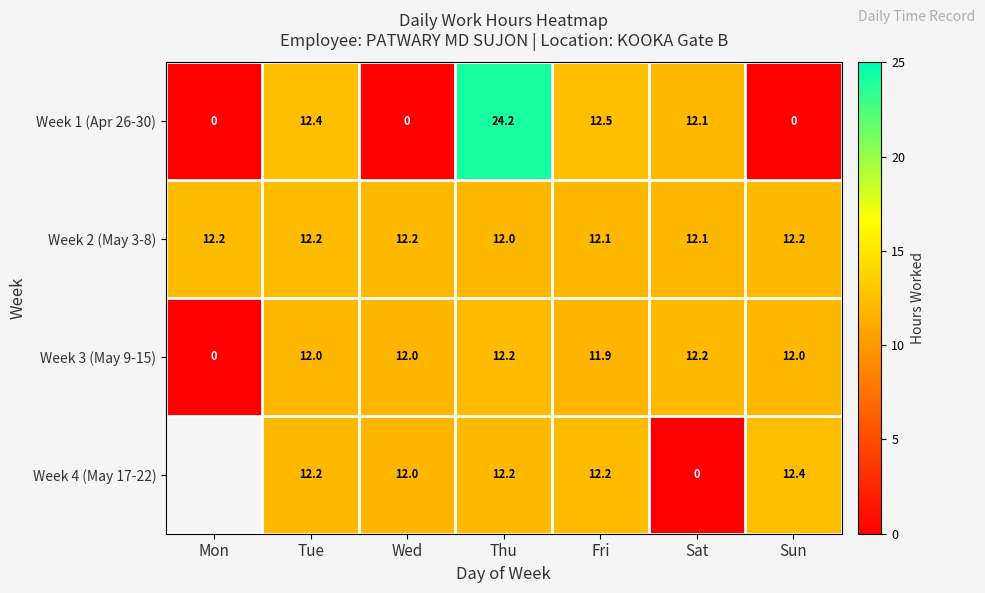

At which category is the sum across all series the highest?

Thu